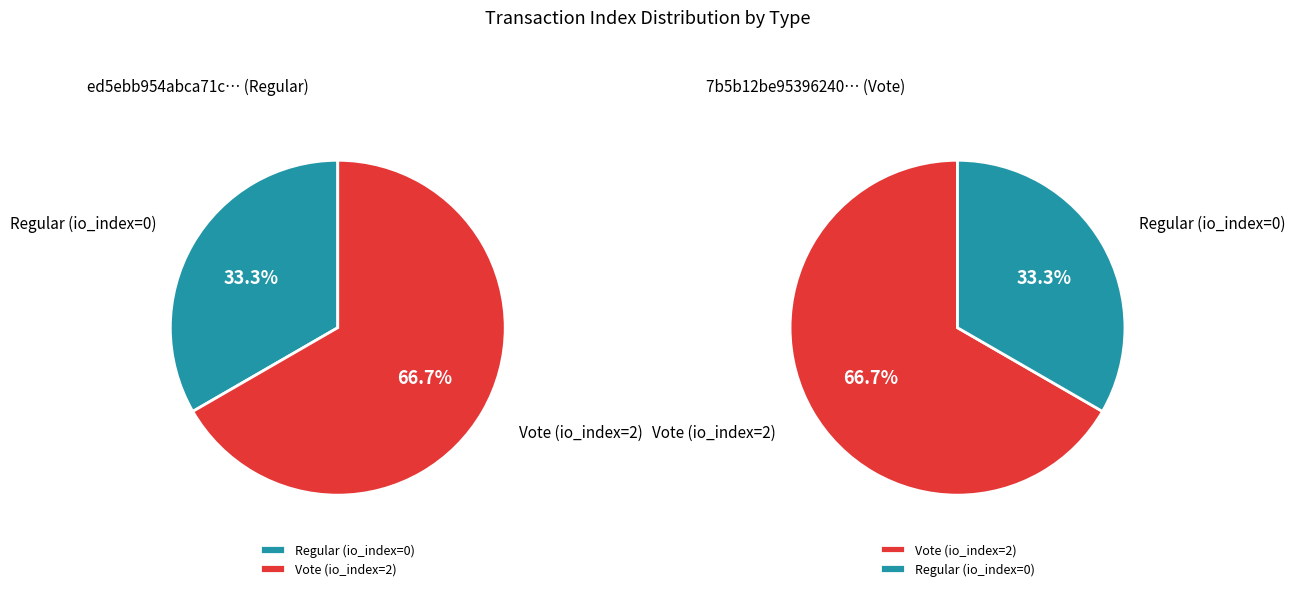

Combined, do Regular (io_index=0) and Vote (io_index=2) account for over 50%?

Yes